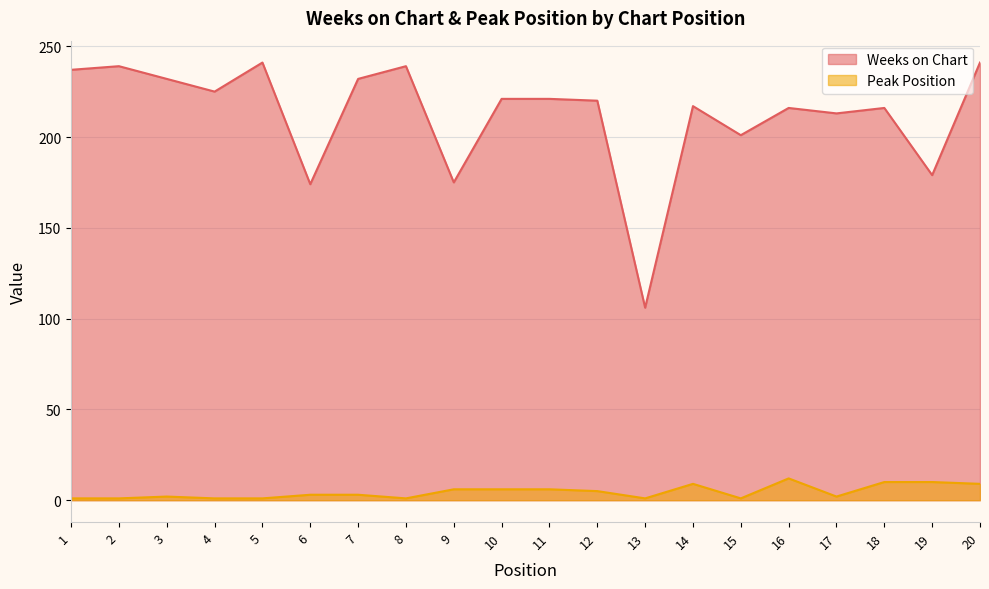

Reading left to right, list all the values displayed in this chart.

Weeks on Chart: 1=237	2=239	3=232	4=225	5=241	6=174	7=232	8=239	9=175	10=221	11=221	12=220	13=106	14=217	15=201	16=216	17=213	18=216	19=179	20=241
Peak Position: 1=1	2=1	3=2	4=1	5=1	6=3	7=3	8=1	9=6	10=6	11=6	12=5	13=1	14=9	15=1	16=12	17=2	18=10	19=10	20=9